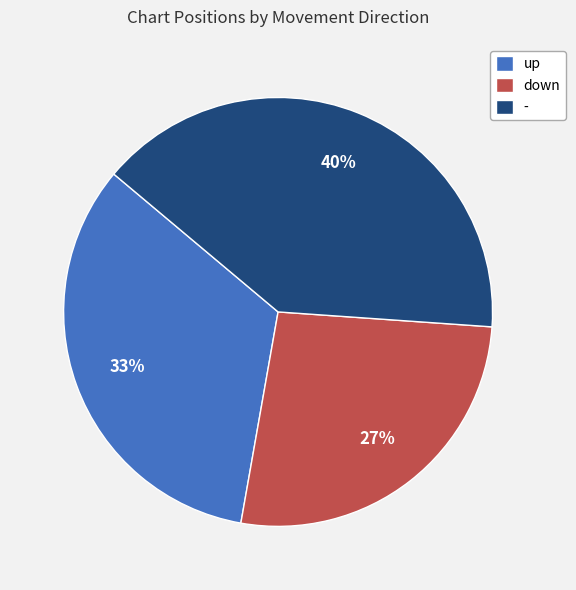

To the nearest percent, what portion does - represent?

40%